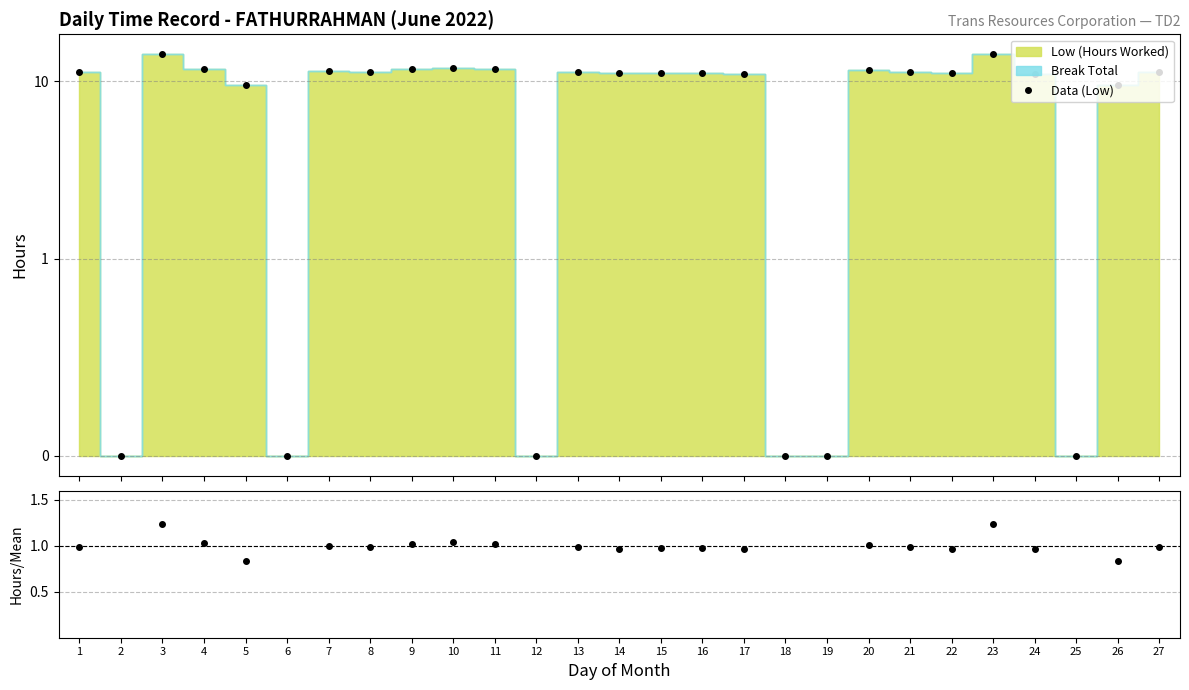

What is the difference between the second highest and second lowest values?

14.2